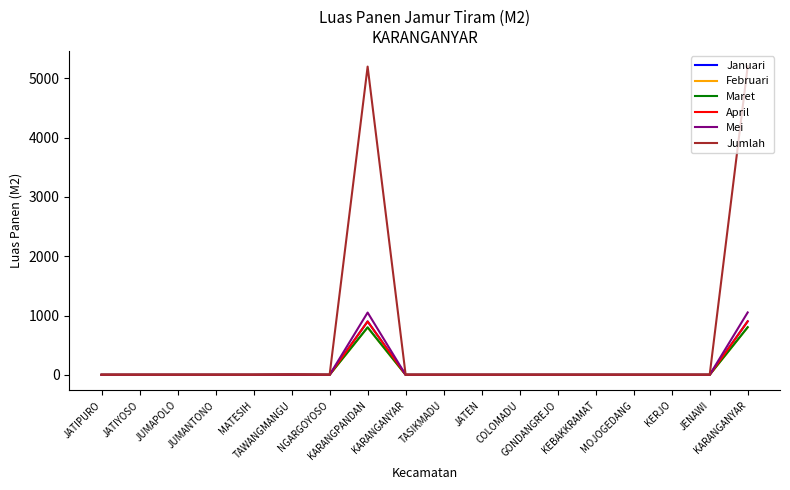

Does the chart have visible grid lines?

No